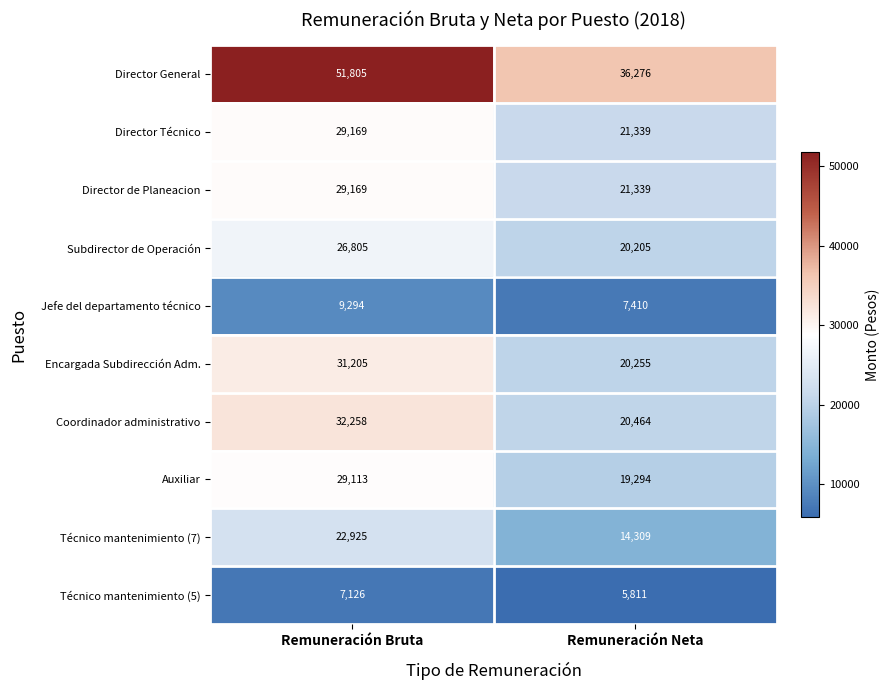

Between Remuneración Bruta and Remuneración Neta, which series saw the biggest shift?

Director General